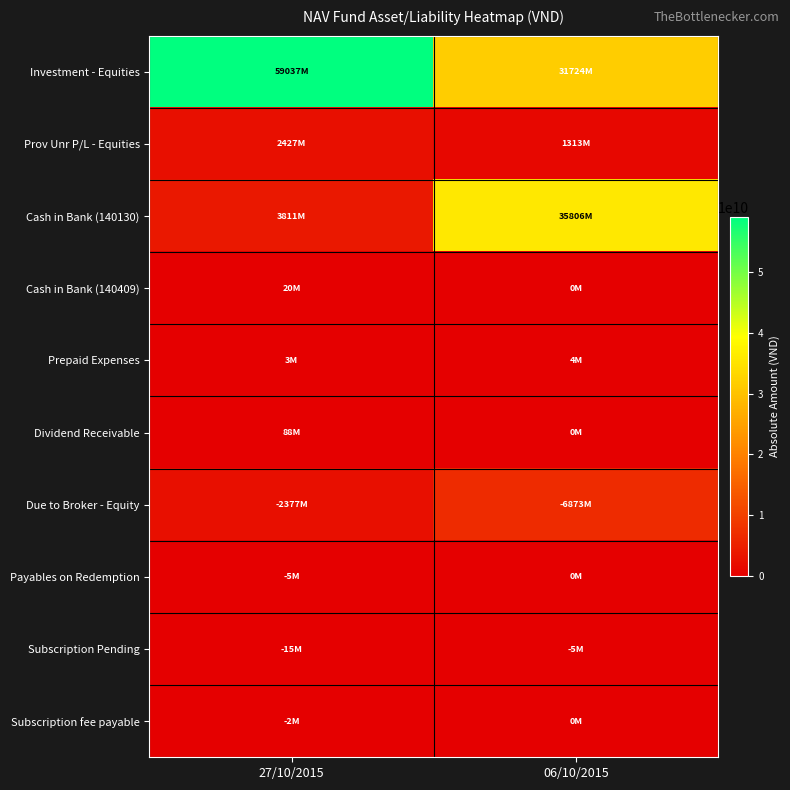

Between 27/10/2015 and 06/10/2015, which series saw the biggest shift?

Cash in Bank (140130)